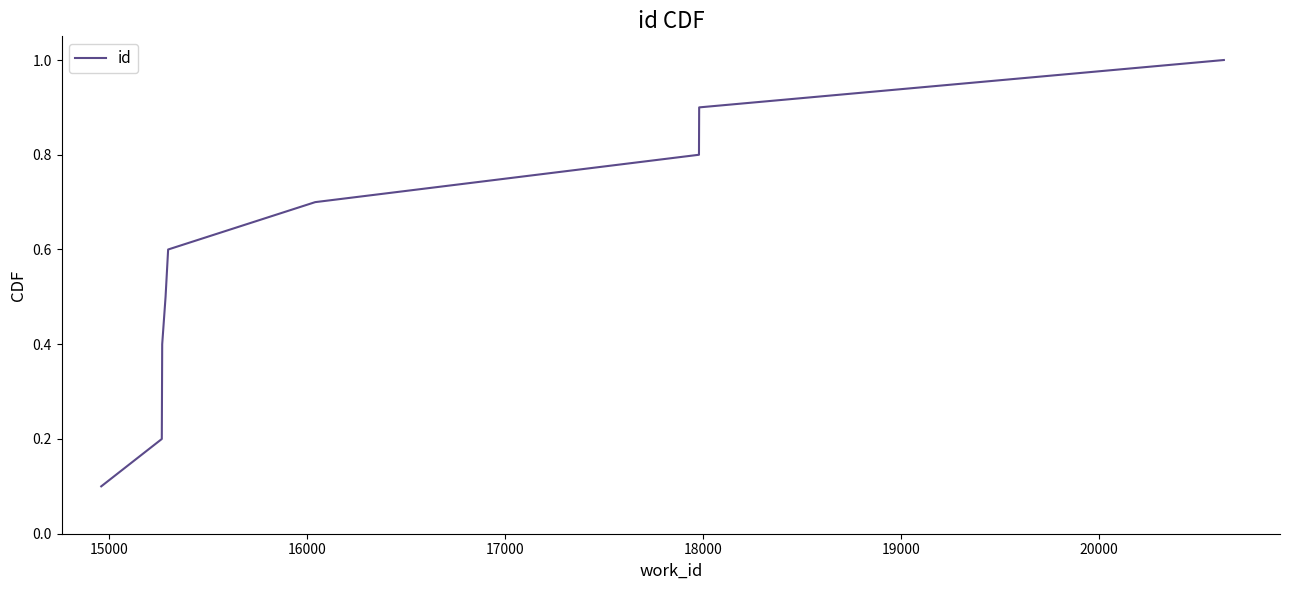

Reading left to right, extract all data points from this chart.

0.1	0.2	0.3	0.4	0.5	0.6	0.7	0.8	0.9	1.0